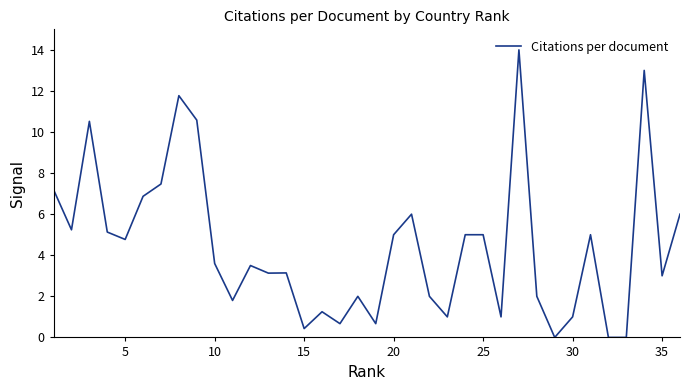

How many lines are shown in the chart?

1